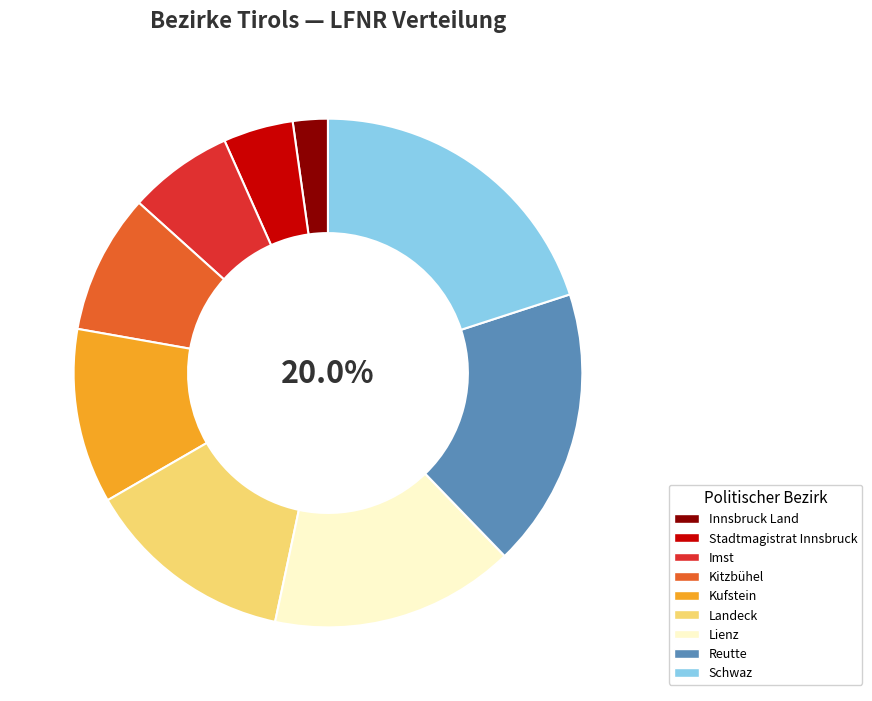

Rank the categories by value from lowest to highest.

Bezirkshauptmannschaft Innsbruck Land, Stadtmagistrat Innsbruck, Bezirkshauptmannschaft Imst, Bezirkshauptmannschaft Kitzbühel, Bezirkshauptmannschaft Kufstein, Bezirkshauptmannschaft Landeck, Bezirkshauptmannschaft Lienz, Bezirkshauptmannschaft Reutte, Bezirkshauptmannschaft Schwaz